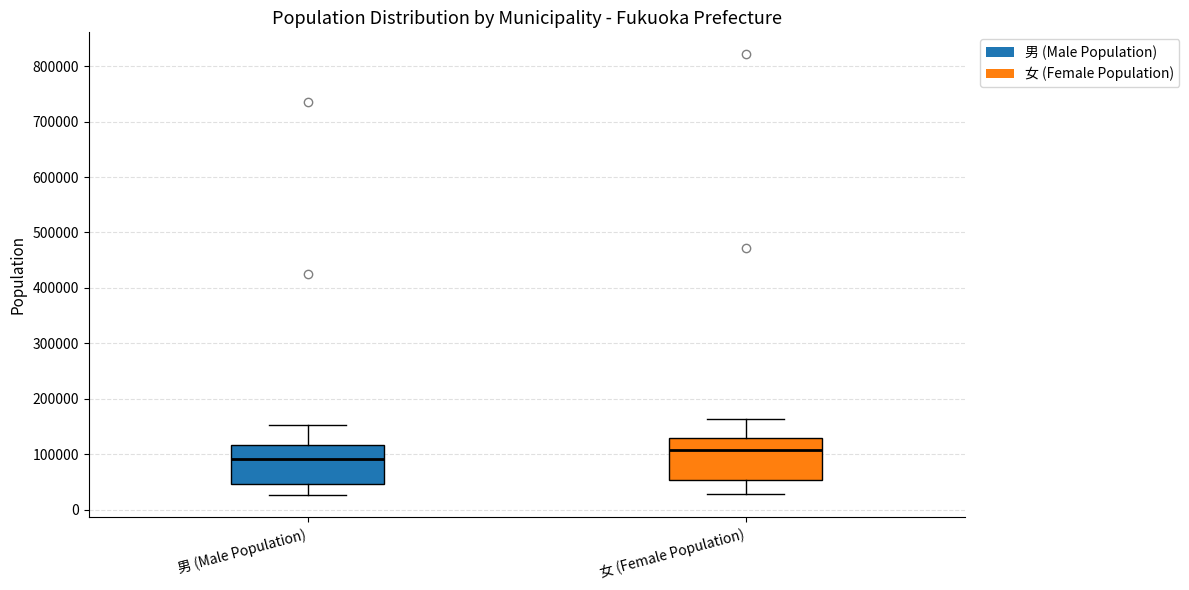

Reading left to right, transcribe this box plot: for each box, give where its median line is, the range the box spans, and where its two whiskers end, as read against the y-axis. The values are not printed on the chart, so give them approximately, as read against the axis.

男 (Male Population): median 90000, box 50000 to 120000, whiskers 30000 to 150000
女 (Female Population): median 110000, box 50000 to 130000, whiskers 30000 to 160000